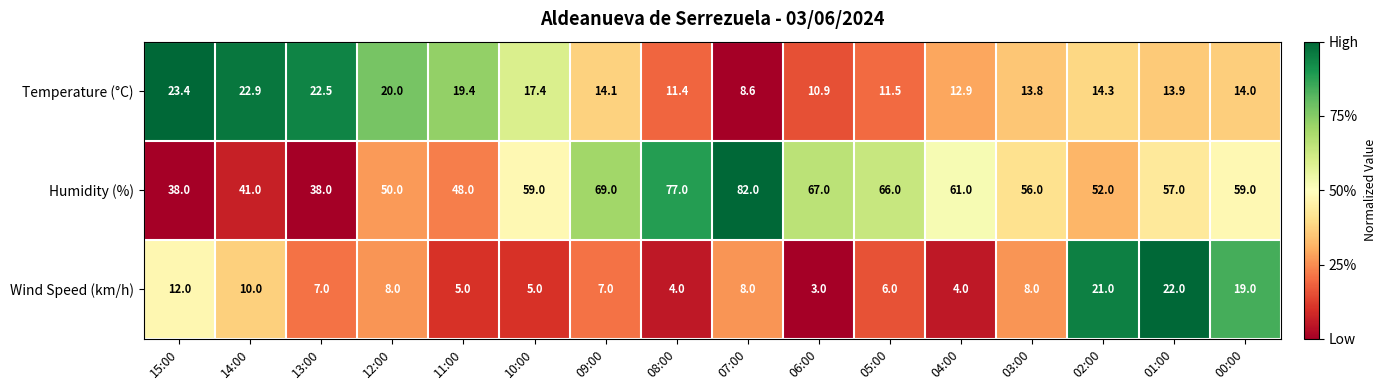

Which series has the largest total across all categories?

Humidity (%)